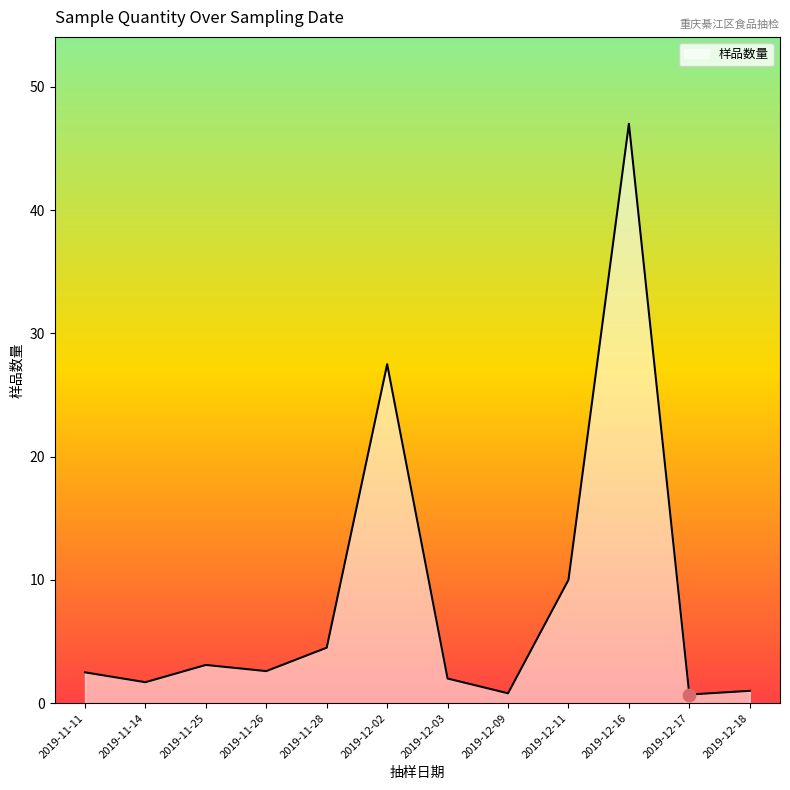

What is the change in value from 2019-11-11 to 2019-11-25?

+0.6